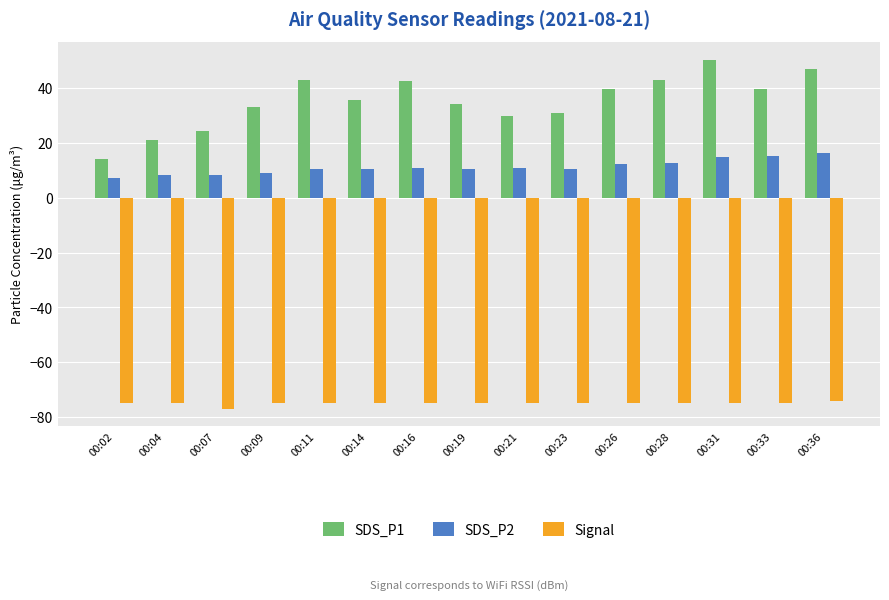

What is the sum of all SDS_P1 values?

527.6